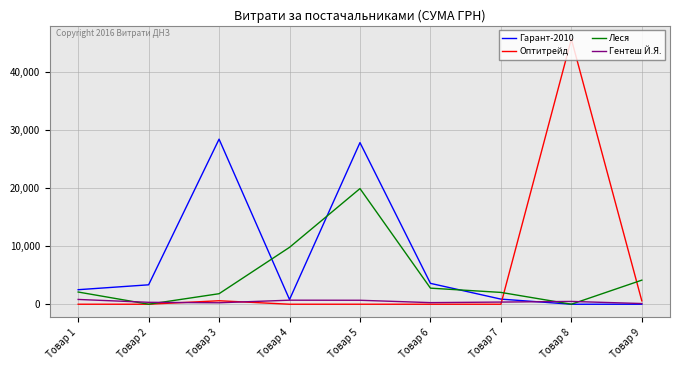

Which series has the widest spread of values?

Оптитрейд